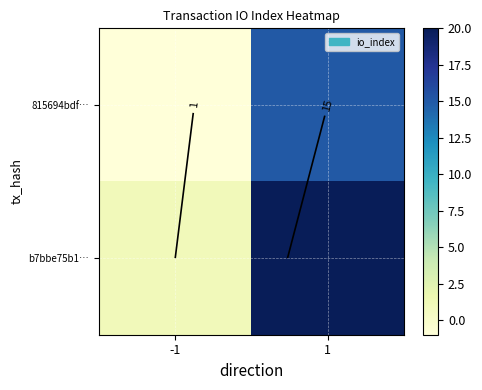

The value of 815694bdf… at 1 is 15. True or false?

True